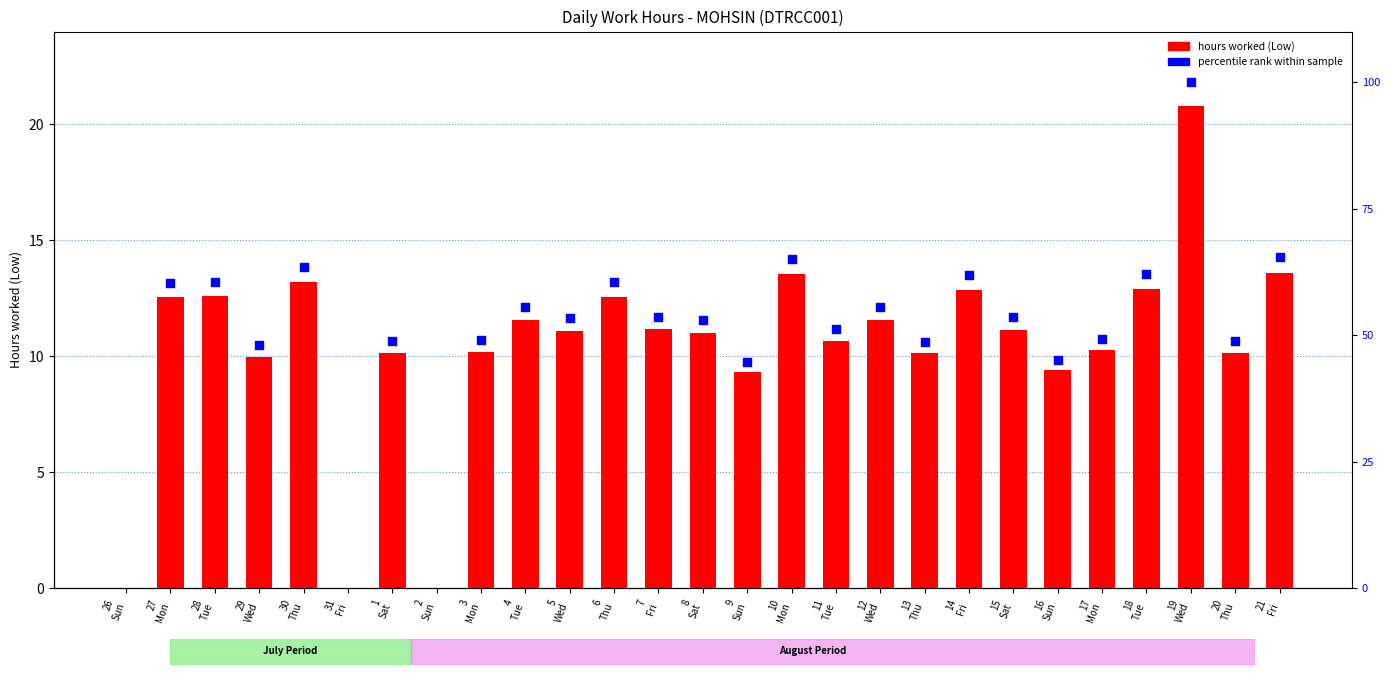

What is the ratio of the value at 18 Tue to the value at 13 Thu?

1.3